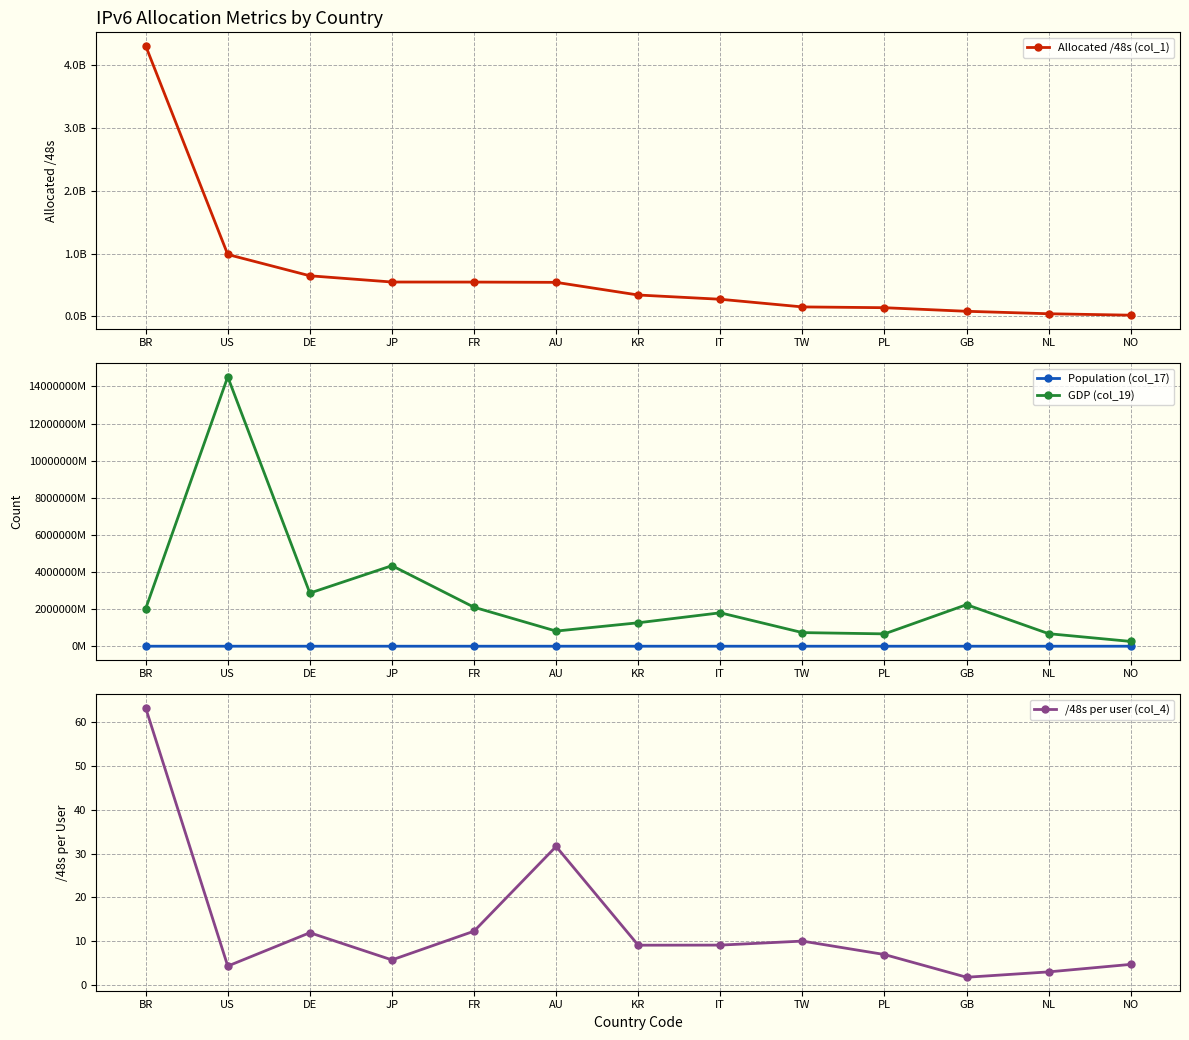

What is the value of the Allocated /48s (col_1) point at the 3rd from the left?

647036961.0